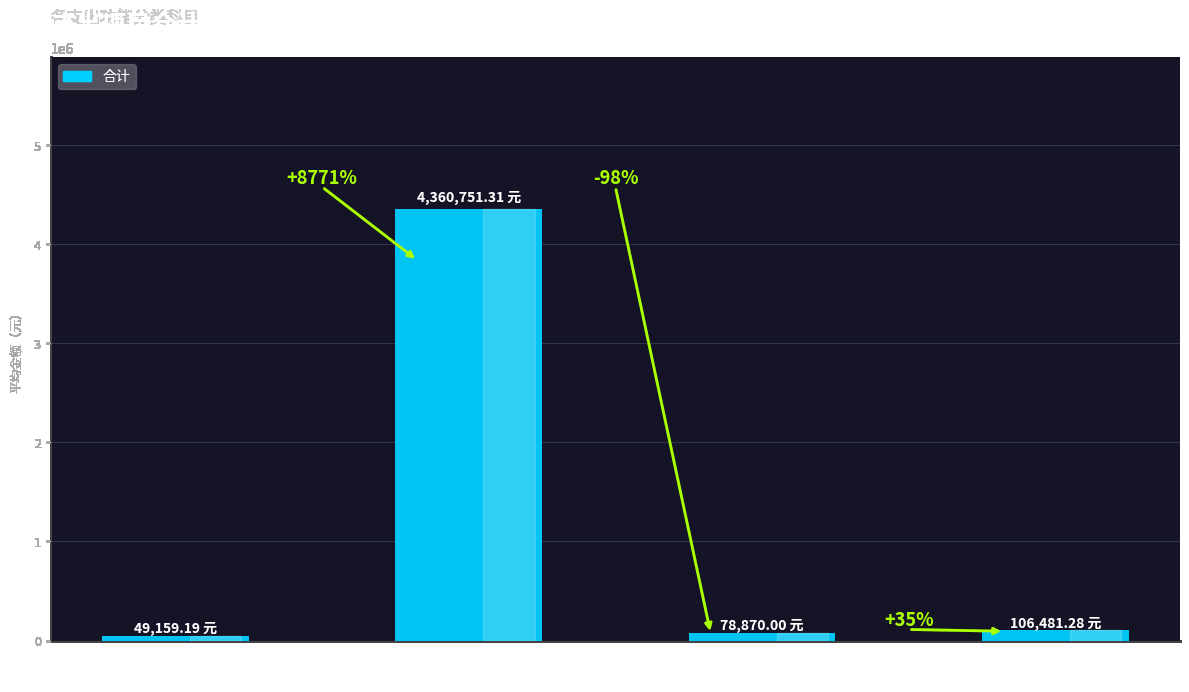

Does the chart contain any negative values?

No